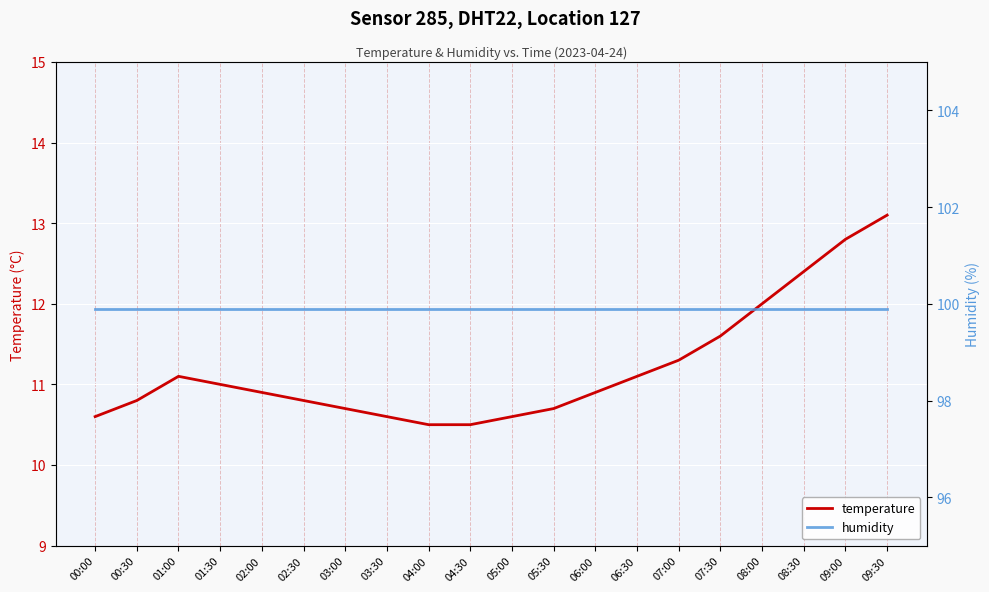

What is the smallest value displayed?

10.5